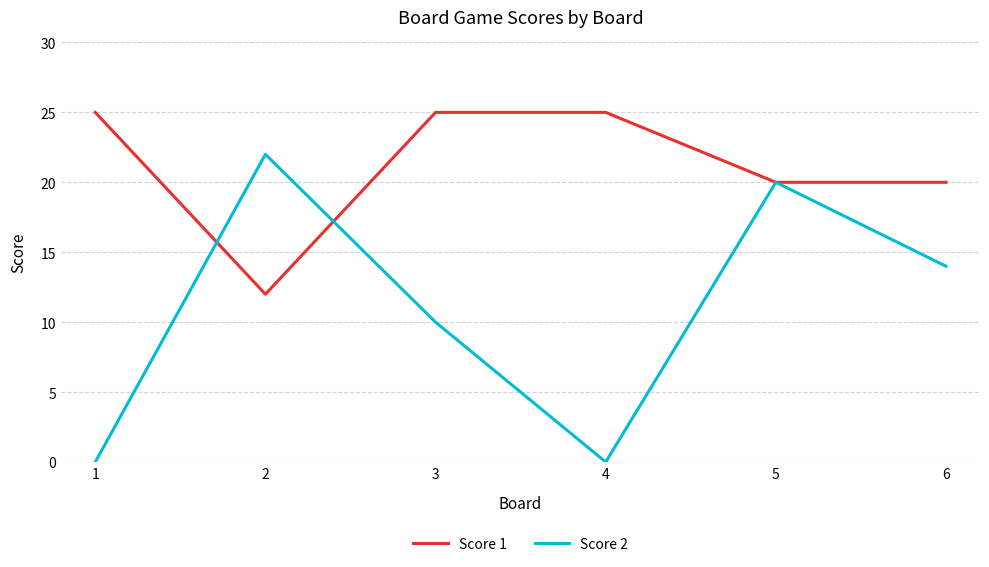

Which series has the largest range (max minus min)?

Score 2